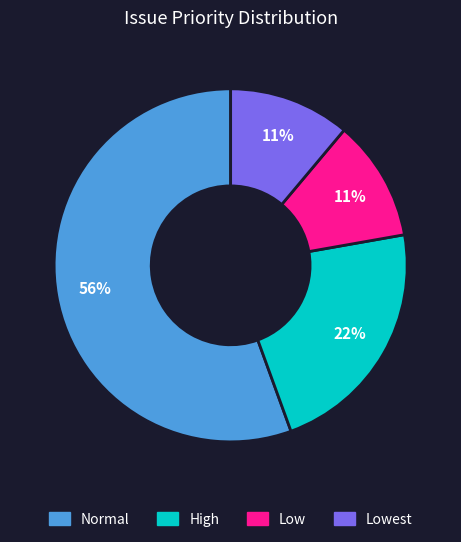

To the nearest percent, what is the average slice percentage?

25%